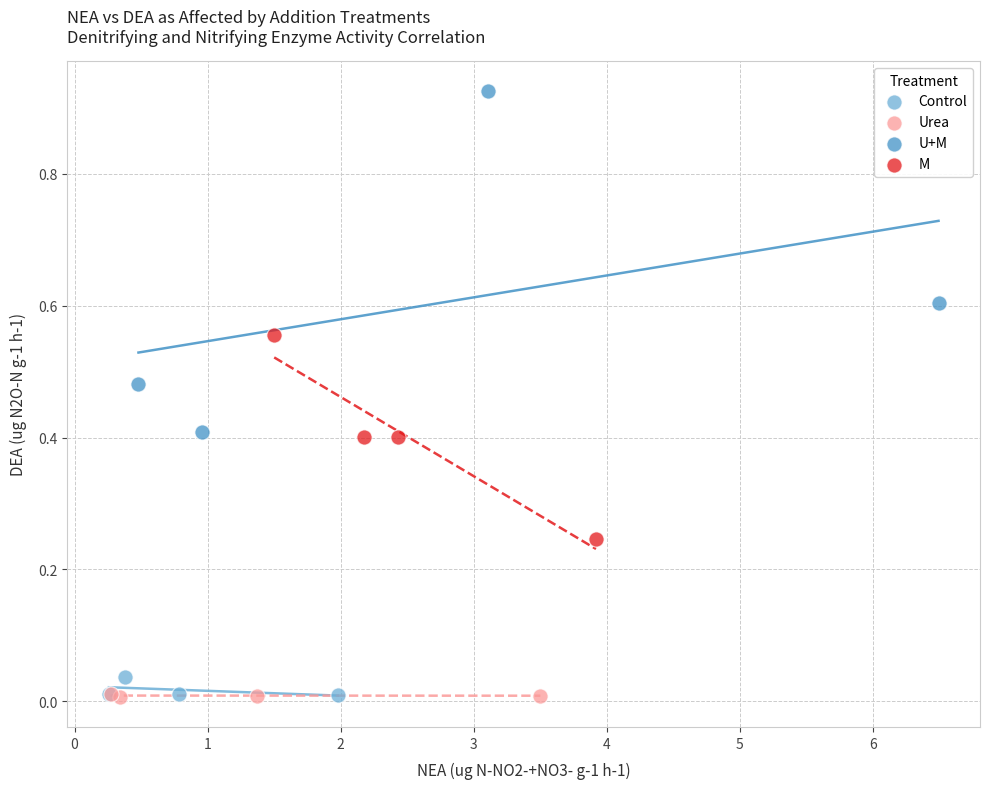

Which series has the largest Y range (max minus min)?

U+M